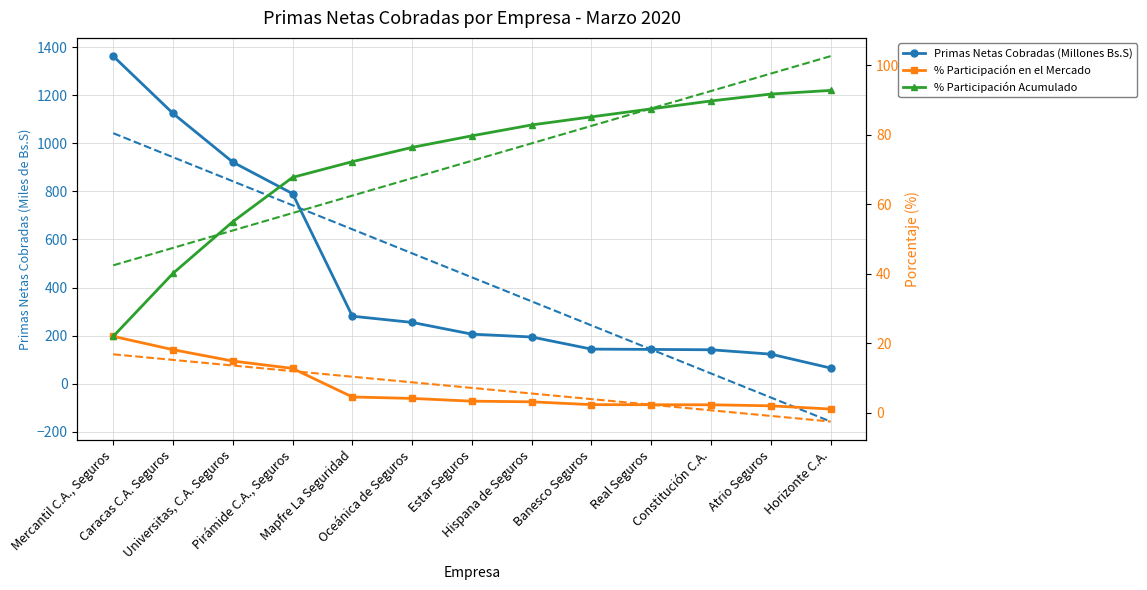

What are all the series names shown in the legend?

Primas Netas Cobradas (Millones Bs.S), % Participación en el Mercado, % Participación Acumulado